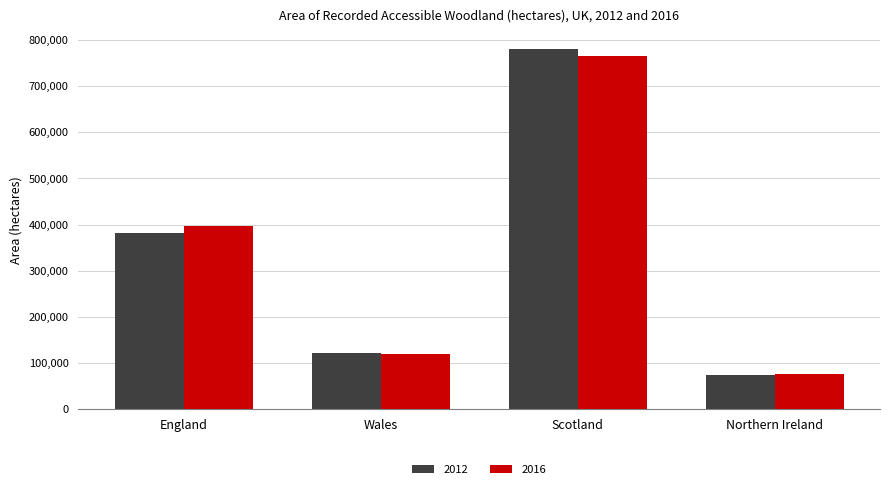

What is the average value of the 2016 series?

339650